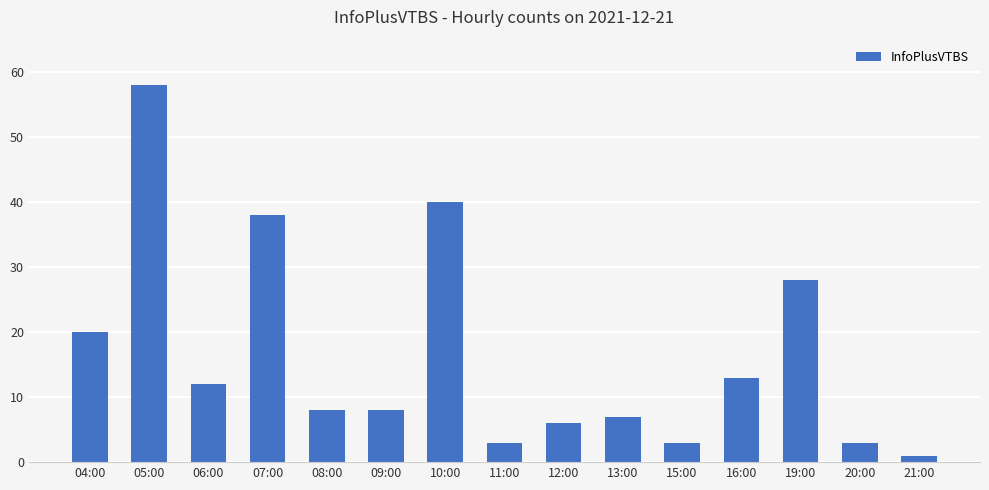

How many series are shown in this chart?

1